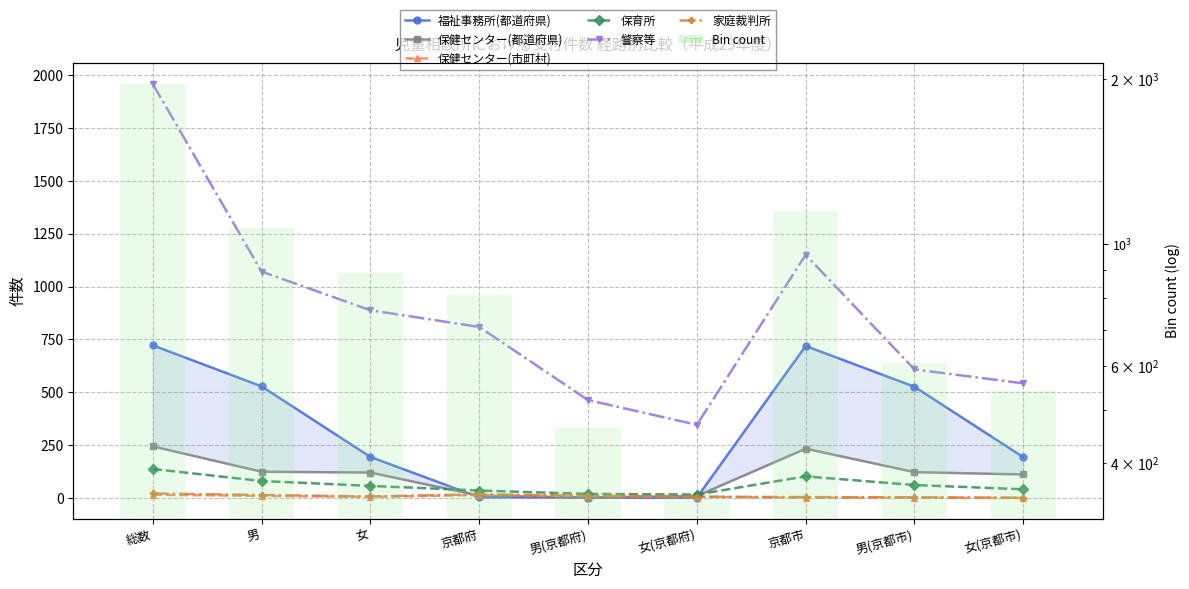

Reading left to right, extract all data points from this chart.

福祉事務所(都道府県): 722	528	194	3	2	1	719	526	193
保健センター(都道府県): 244	124	120	11	2	9	233	122	111
保健センター(市町村): 15	10	5	14	9	5	1	1	0
保育所: 137	80	57	35	19	16	102	61	41
警察等: 1959	1071	888	809	463	346	1150	608	542
家庭裁判所: 21	14	7	17	11	6	4	3	1